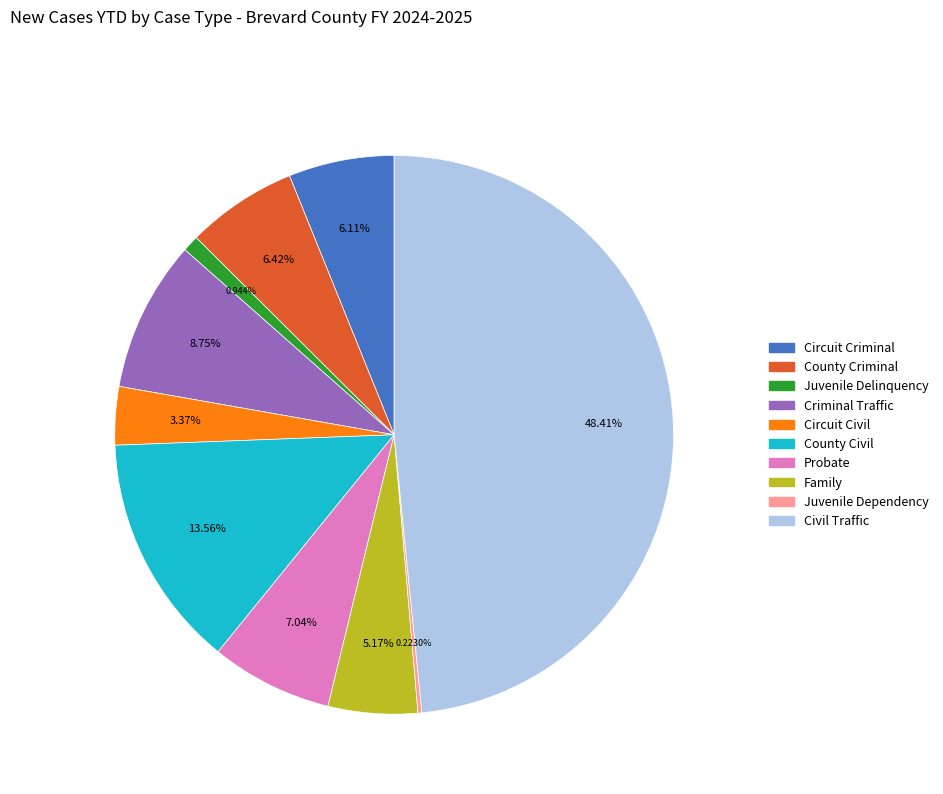

Is there a majority slice in this chart?

No